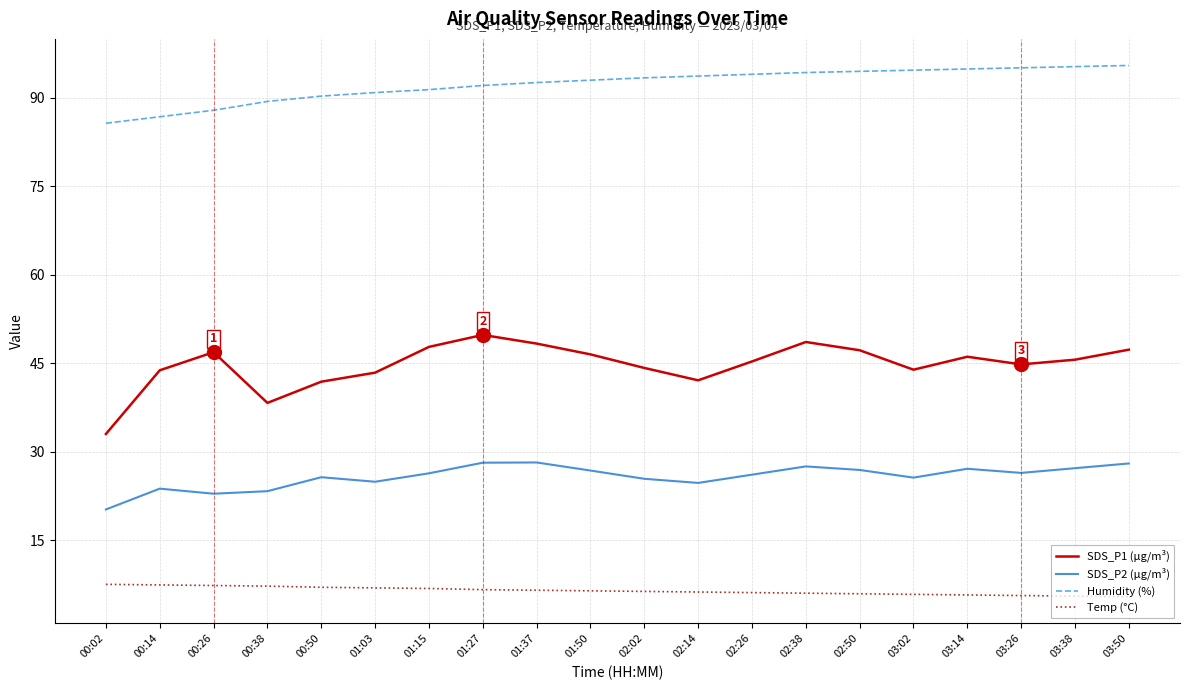

Rank the series at 01:03 from highest to lowest value.

Humidity (%), SDS_P1 (µg/m³), SDS_P2 (µg/m³), Temp (°C)